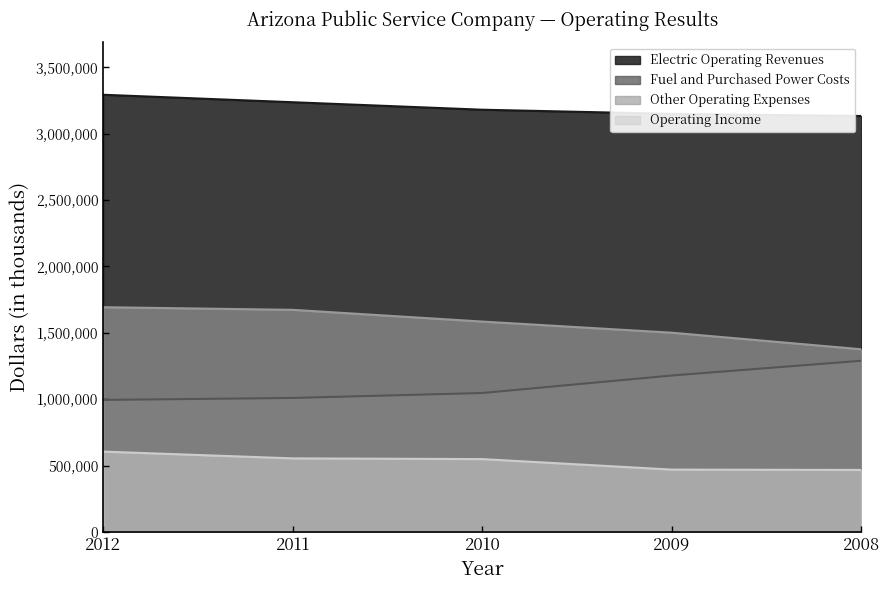

Reading left to right, list all the values displayed in this chart.

Electric Operating Revenues: 3293489	3237241	3180807	3149500	3133496
Fuel and Purchased Power Costs: 994790	1009464	1046815	1178620	1289883
Other Operating Expenses: 1693170	1673394	1584955	1501081	1376257
Operating Income: 605529	554383	549037	469799	467356